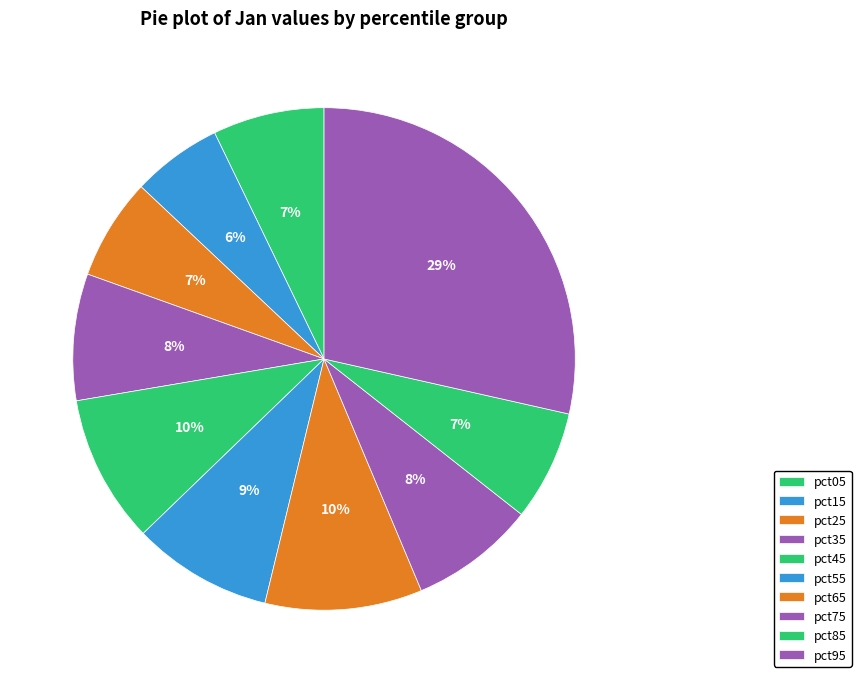

To the nearest percent, what portion does pct85 represent?

7%